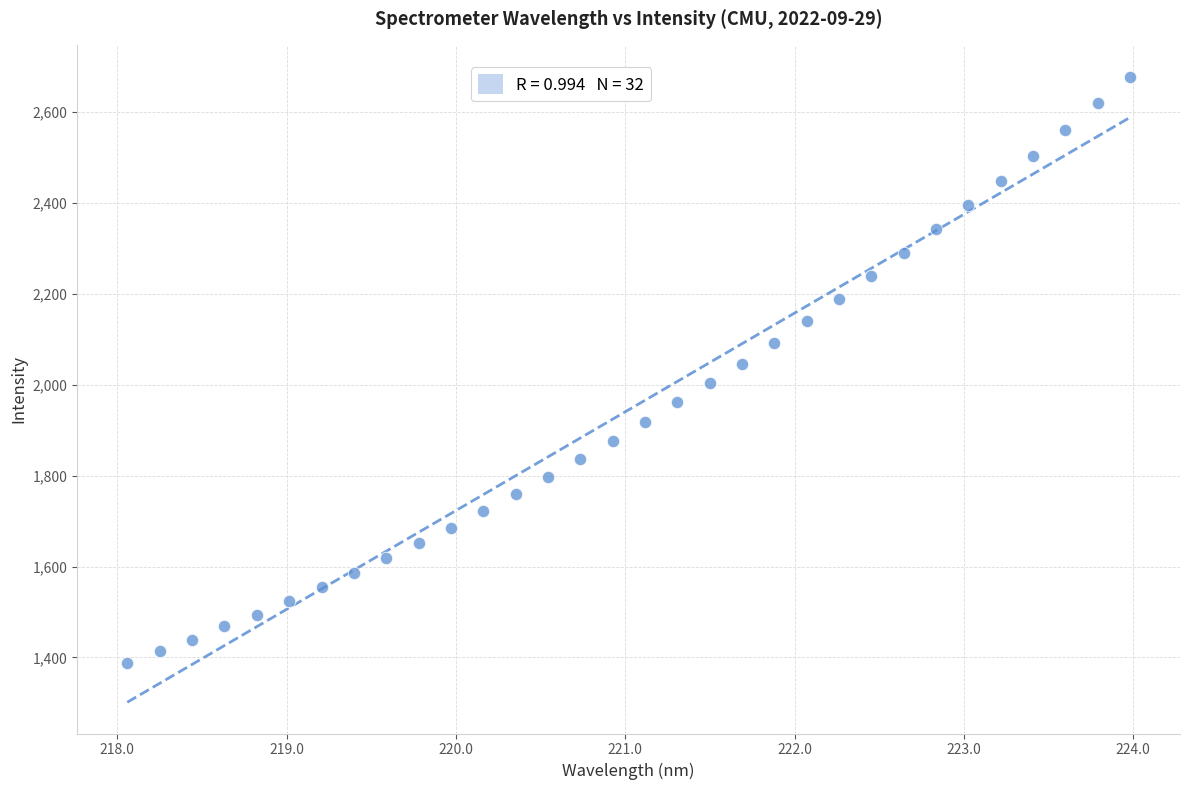

What is the range of Y values (max minus min)?

1290.5